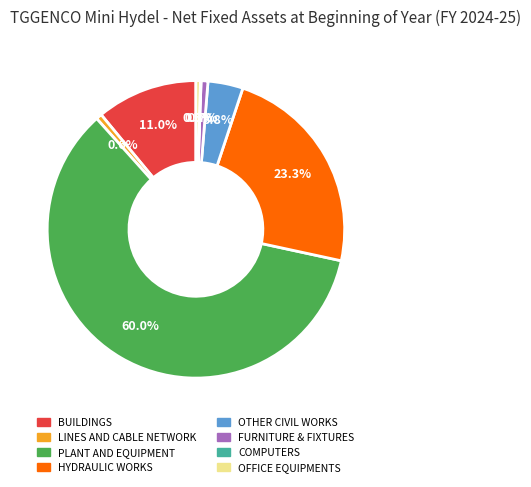

The LINES AND CABLE NETWORK slice represents 1% of the pie. True or false?

True